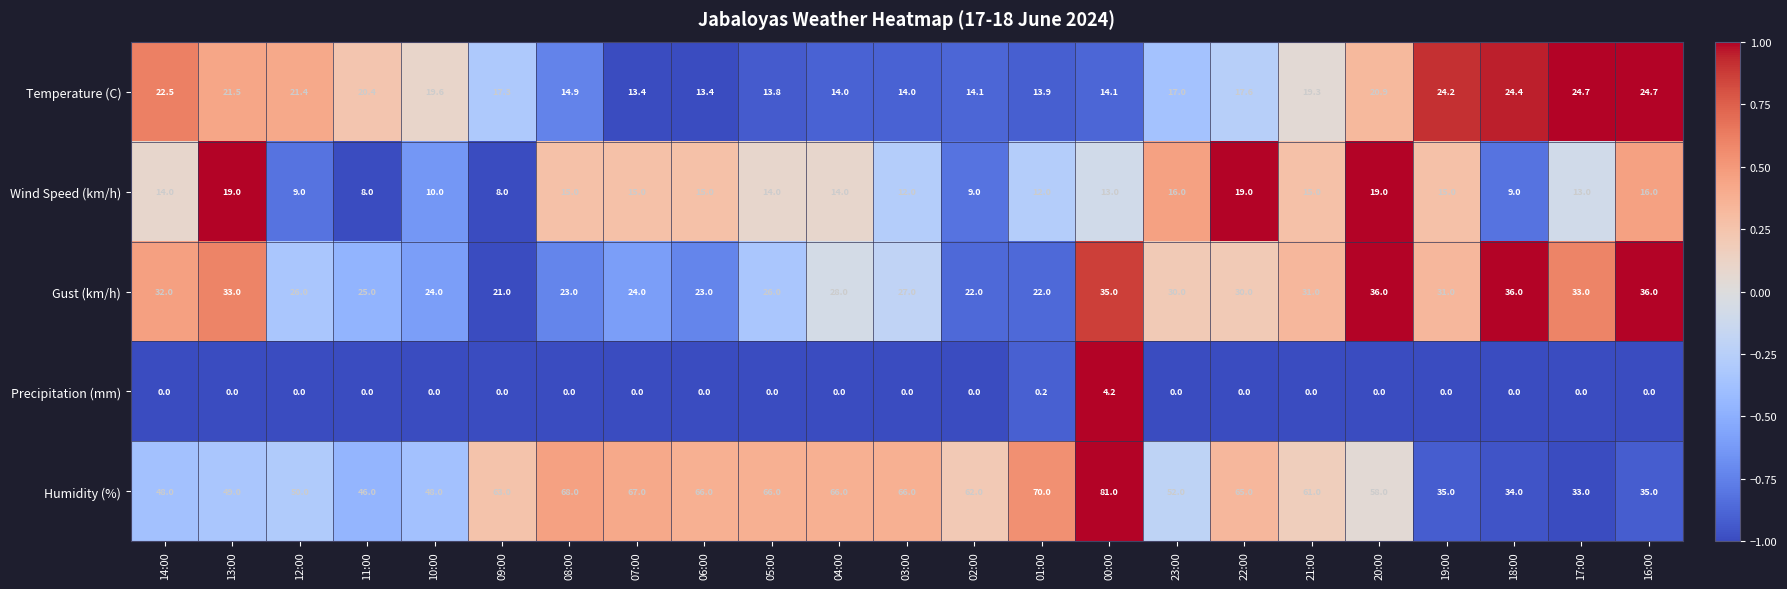

What is the average value of the Humidity (%) series?

56.0